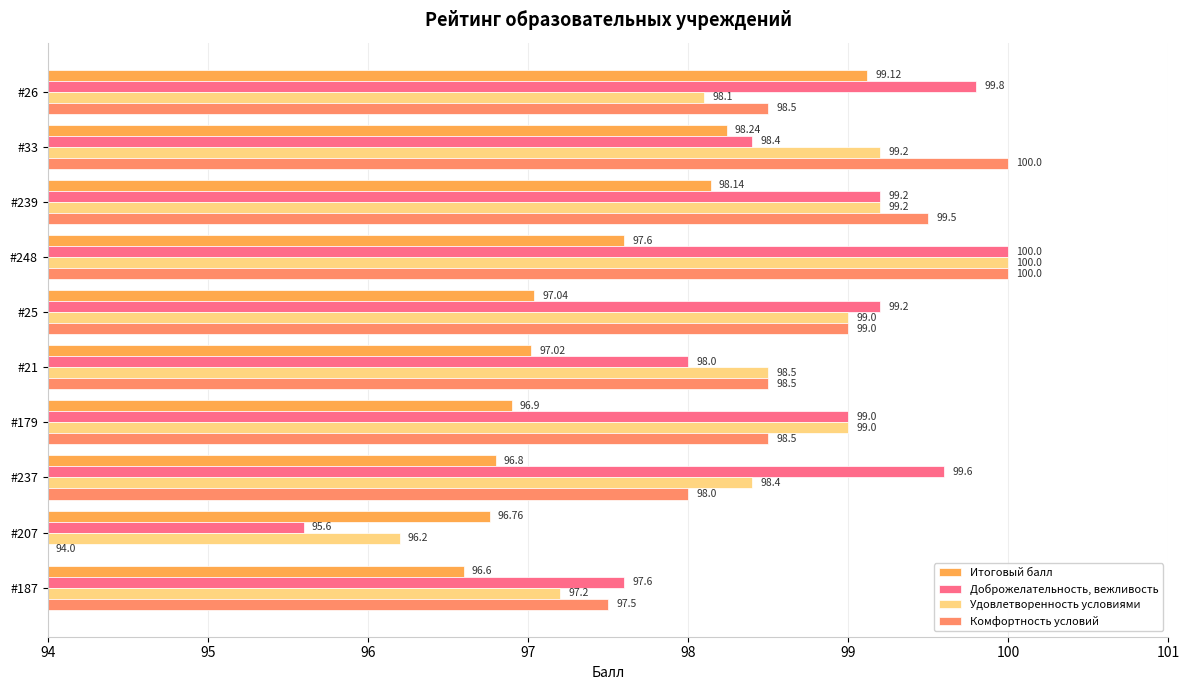

What is the average value of the Удовлетворенность условиями series?

98.5